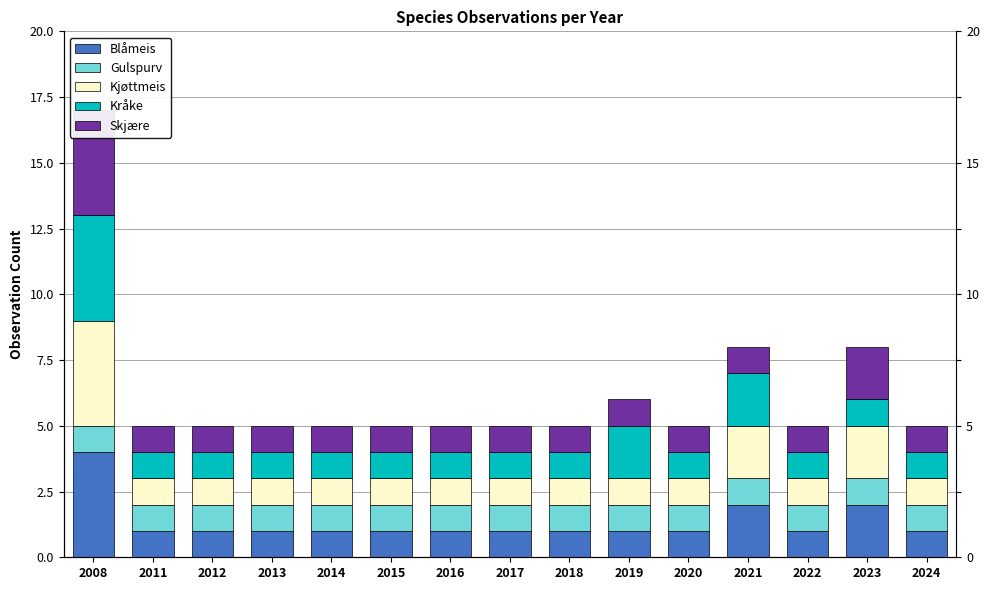

What is the minimum value shown in the chart?

1